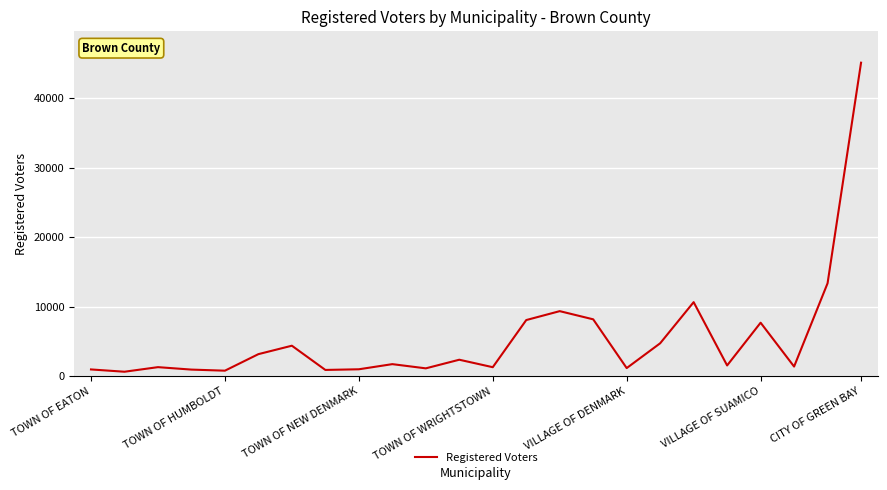

What is the difference between the maximum and minimum values?

44410